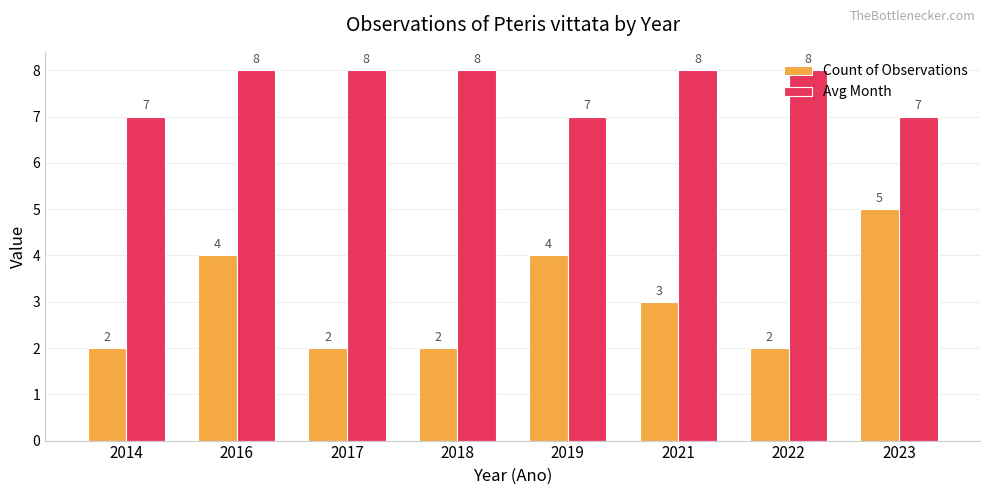

What is the value of the Count of Observations bar at the 6th from the left?

3